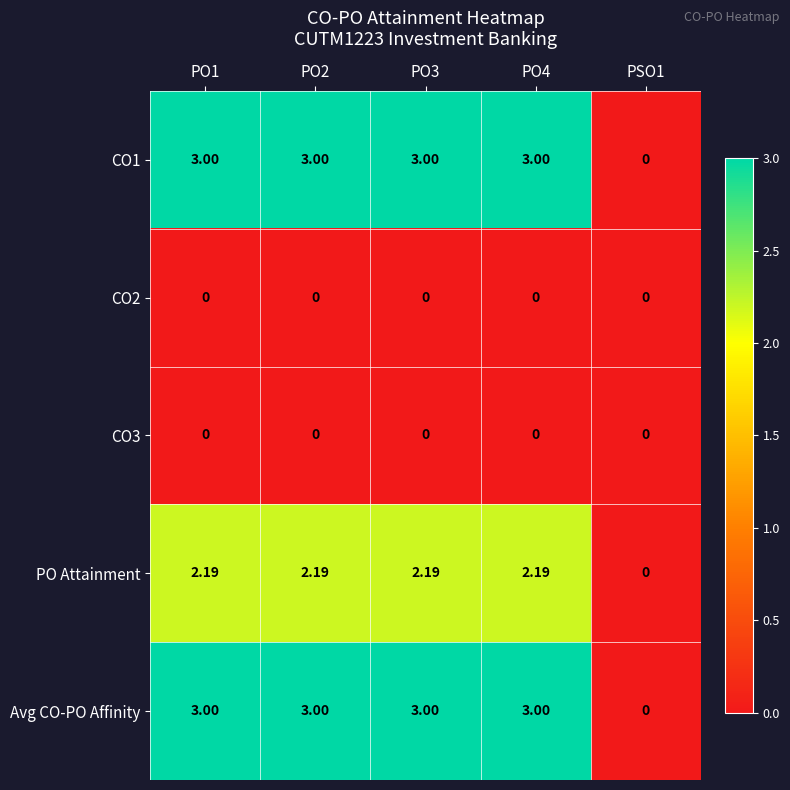

Count the number of categories in the chart.

5